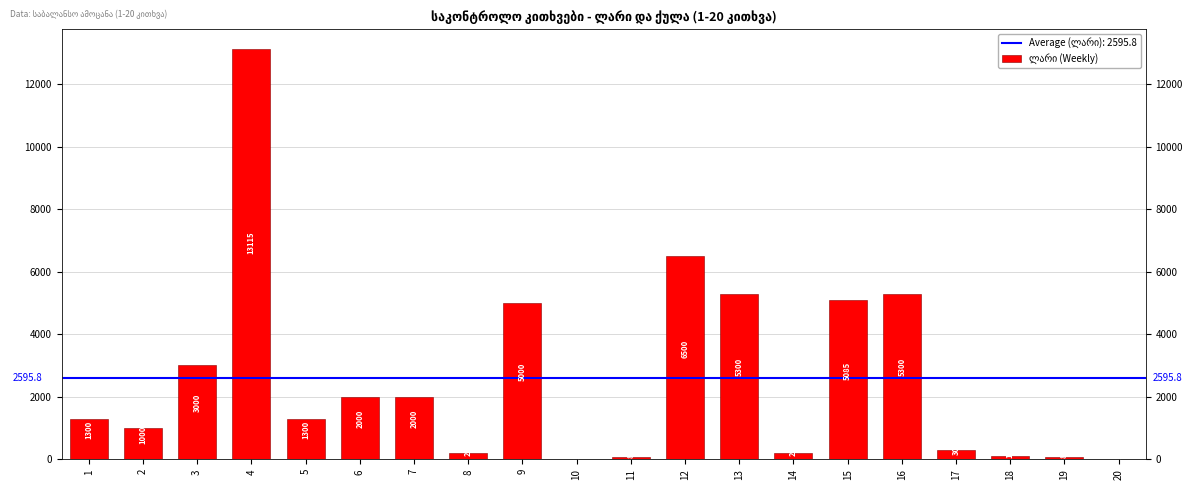

Reading left to right, extract all data points from this chart.

1=1300	2=1000	3=3000	4=13115	5=1300	6=2000	7=2000	8=200	9=5000	10=15	11=85	12=6500	13=5300	14=215	15=5085	16=5300	17=300	18=100	19=85	20=15